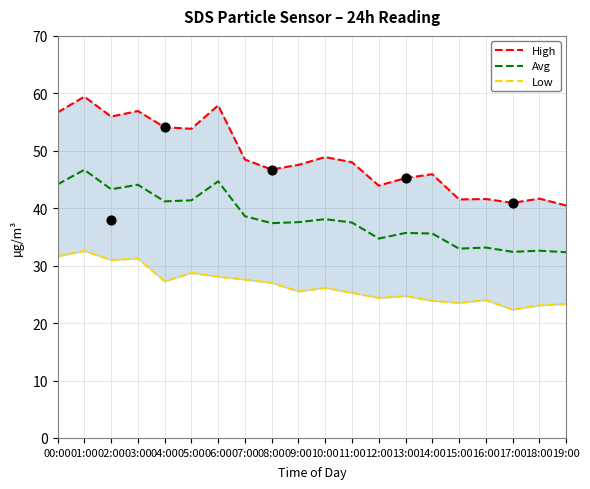

What are all the series names shown in the legend?

High, Avg, Low